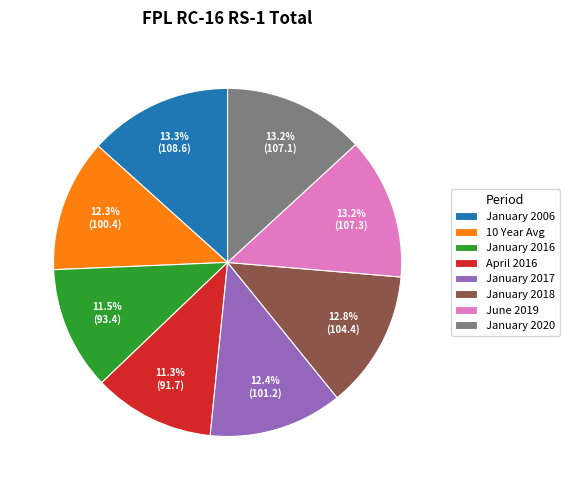

How many slices are in this pie chart?

8